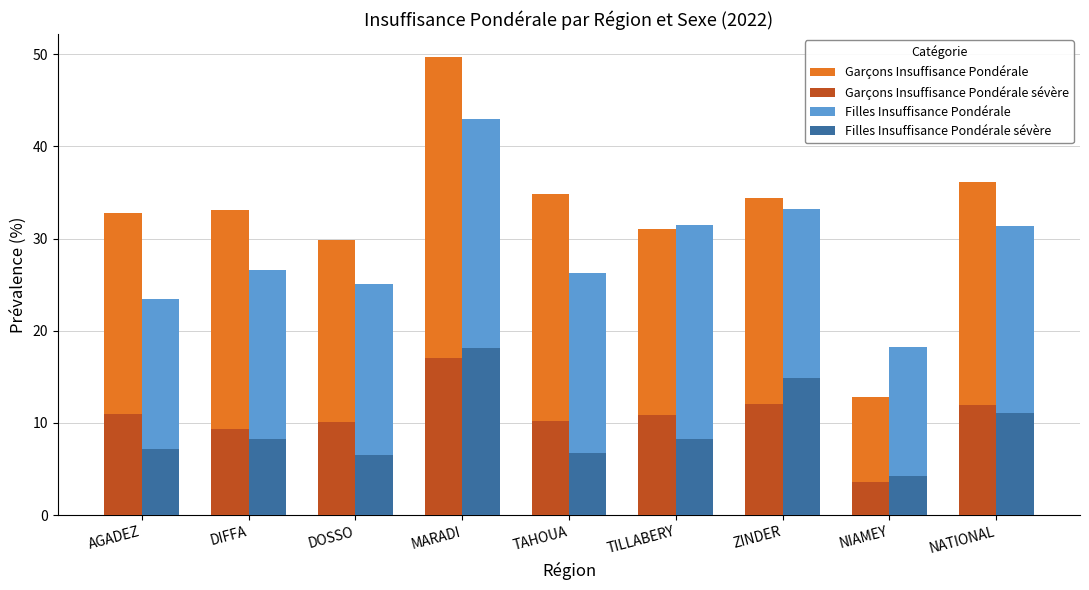

Is the value of Garçons Insuffisance Pondérale at NATIONAL greater than the value of Filles Insuffisance Pondérale at TAHOUA?

Yes